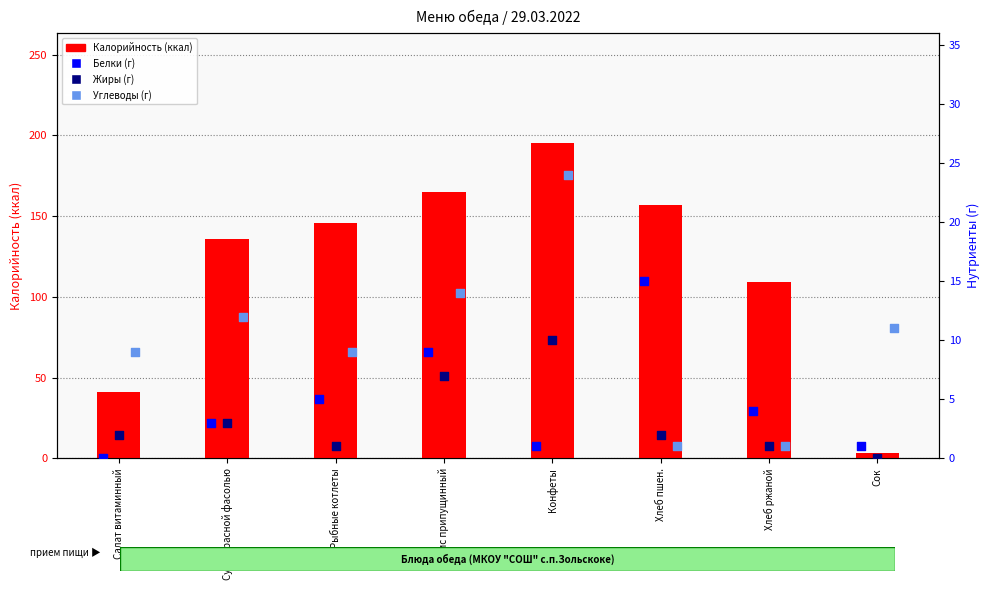

At how many categories does at least one series exceed 88?

6